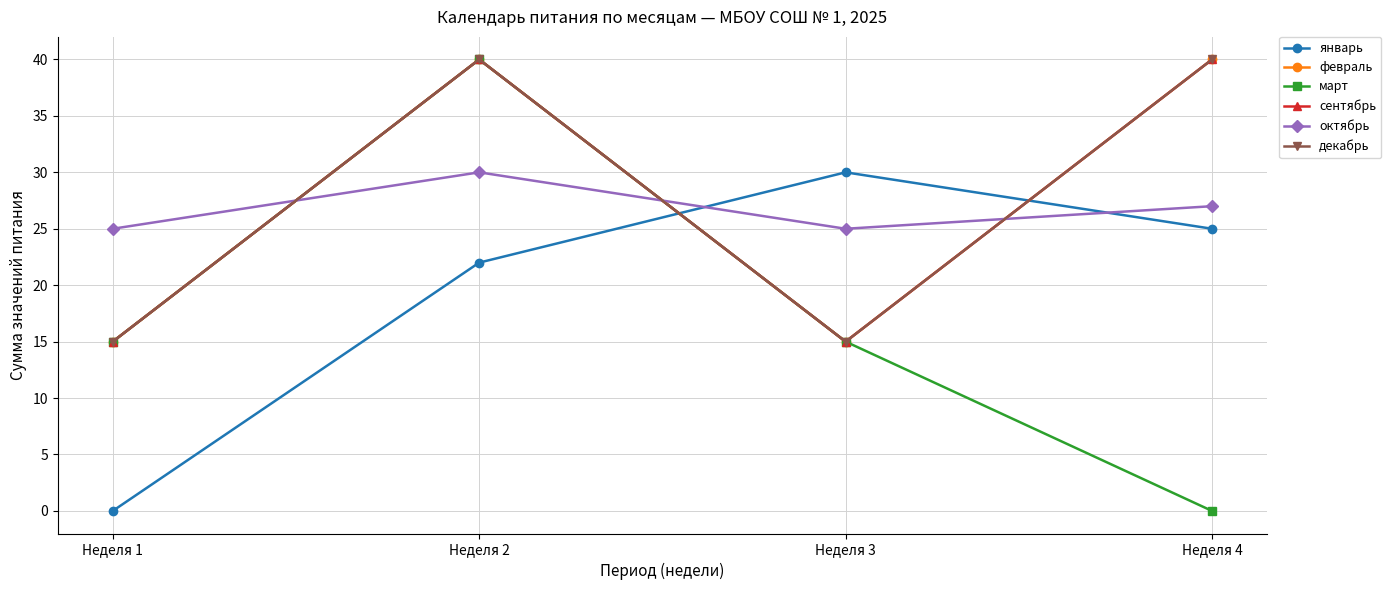

What is the total value across all series at Неделя 4?

172